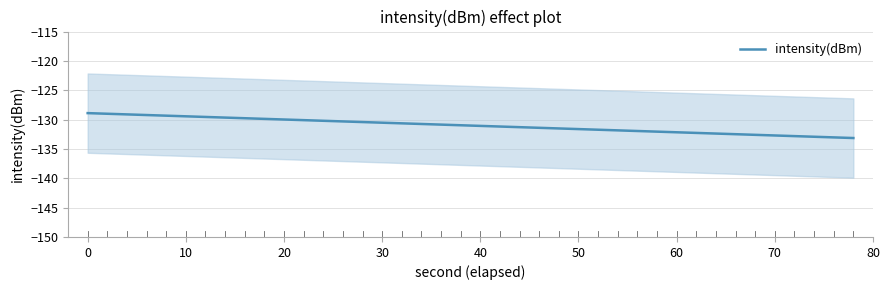

What is the value of the 14th point from the left?

-130.3